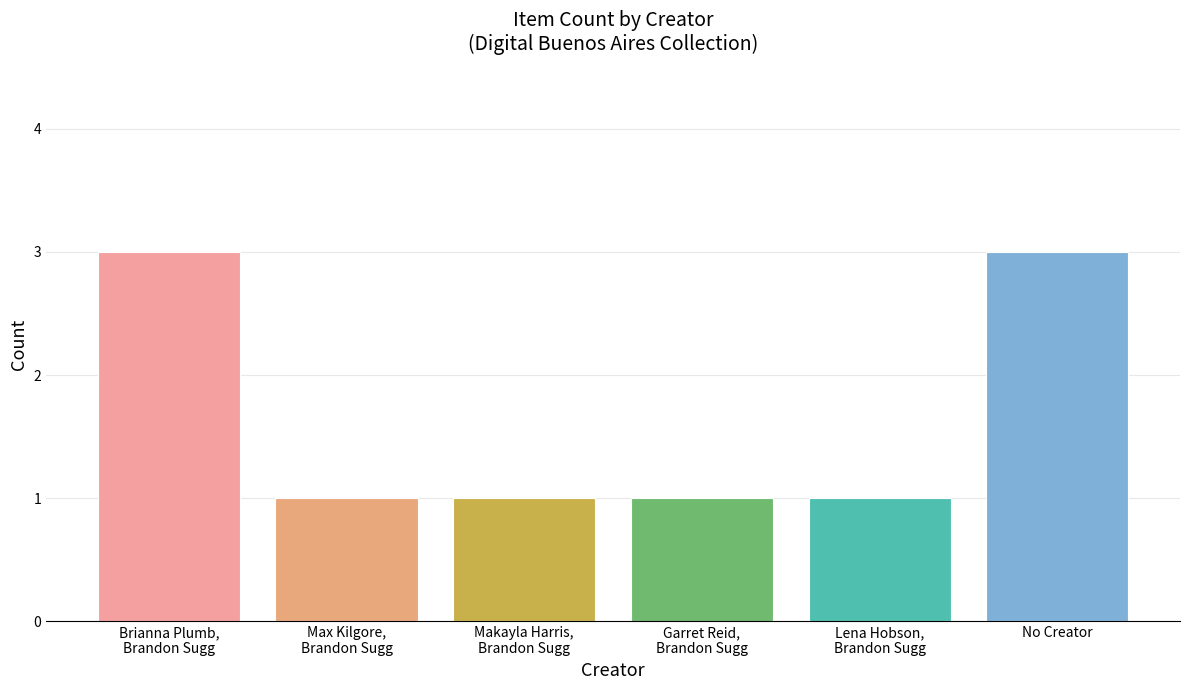

The chart shows a value of 5 at Brianna Plumb,
Brandon Sugg. True or false?

False